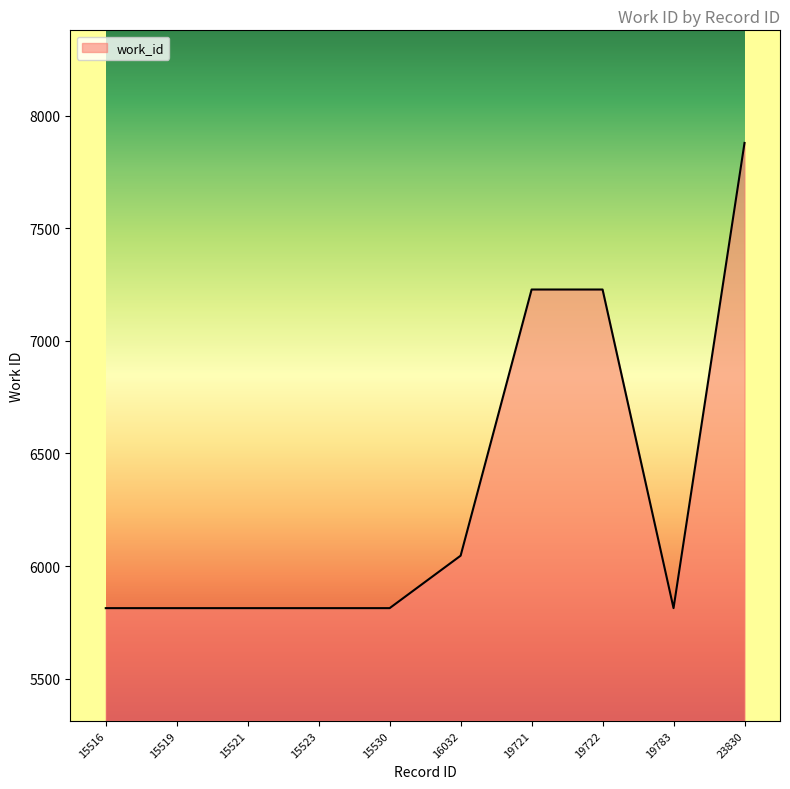

Is it true that the value at 15523 is 5813?

True